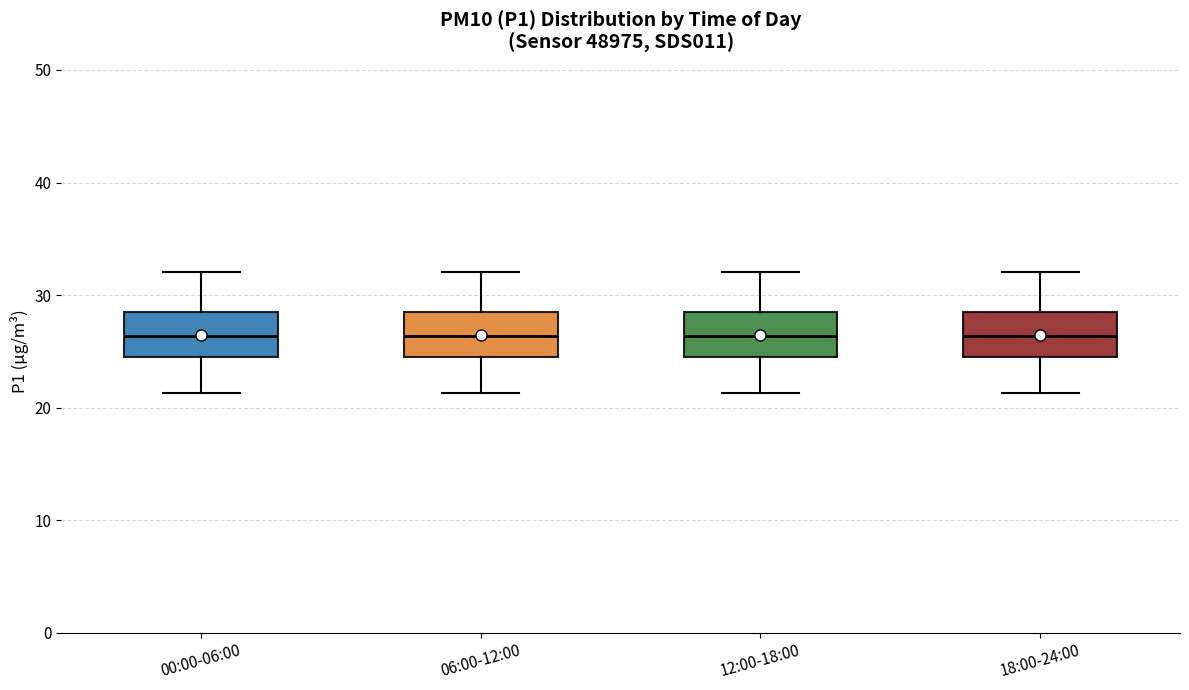

Reading left to right, read every box against the y-axis: the position of its median line, the range the box covers, and the ends of its whiskers. The values are not printed on the chart, so give them approximately, as read against the axis.

00:00-06:00: median 26, box 24 to 28, whiskers 21 to 32
06:00-12:00: median 26, box 24 to 28, whiskers 21 to 32
12:00-18:00: median 26, box 24 to 28, whiskers 21 to 32
18:00-24:00: median 26, box 24 to 28, whiskers 21 to 32